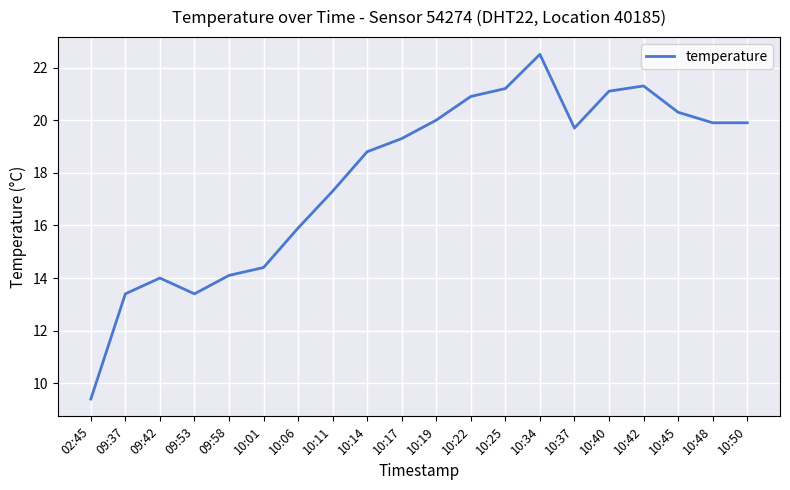

What is the sum of the values at 10:11 and 10:48?

37.2